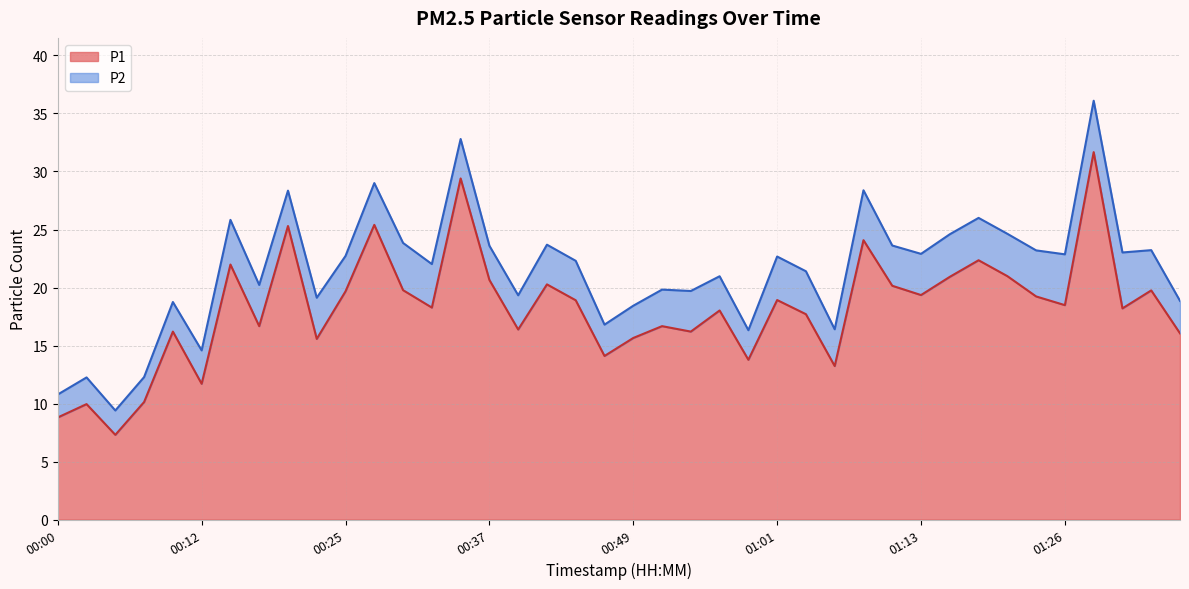

What is the label of the 13th point from the left?

00:29